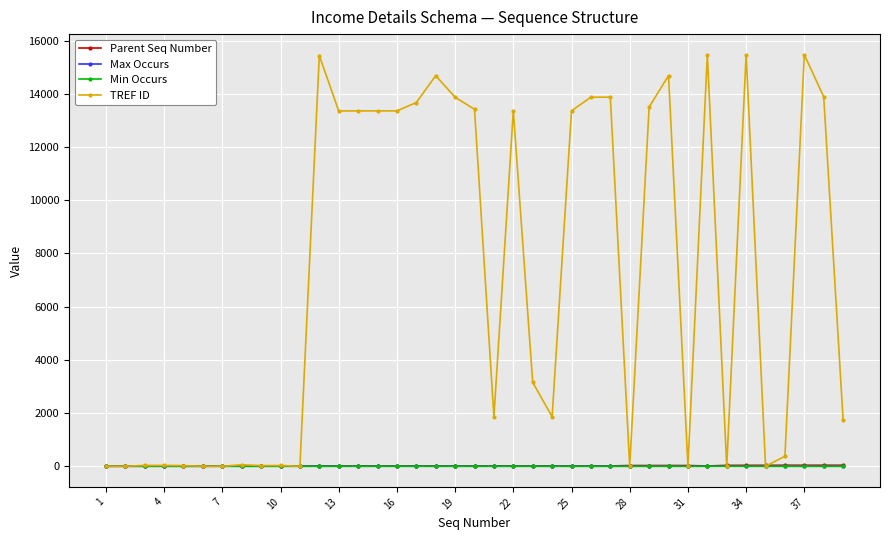

Which series has the largest range (max minus min)?

TREF ID